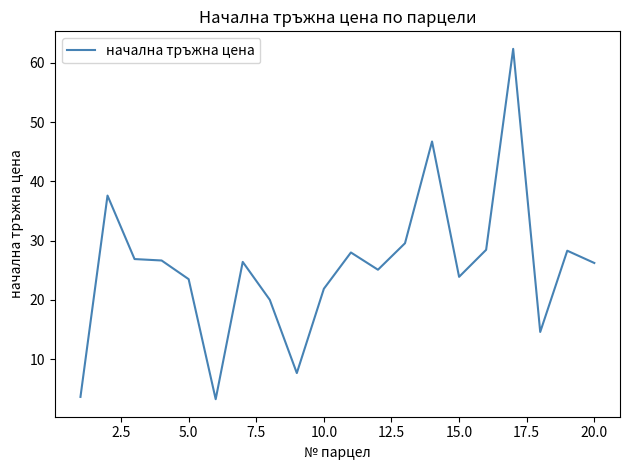

What is the difference between the maximum and minimum values?

59.1